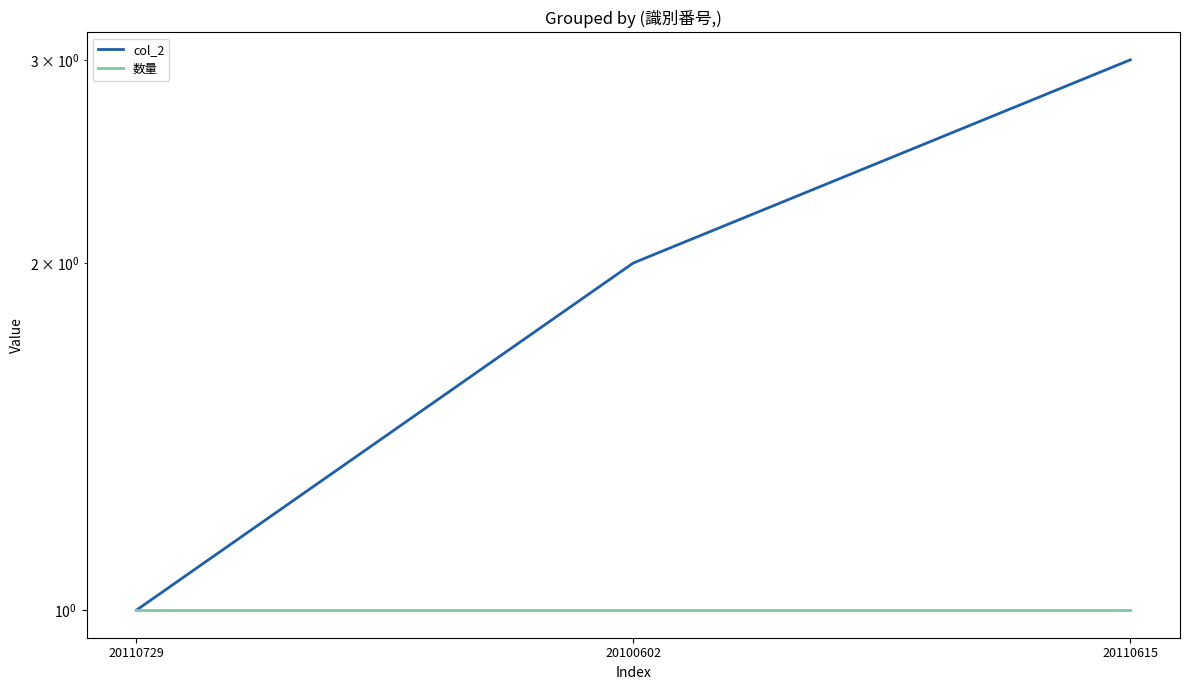

What is the difference between the maximum and second lowest values in the col_2 series?

1